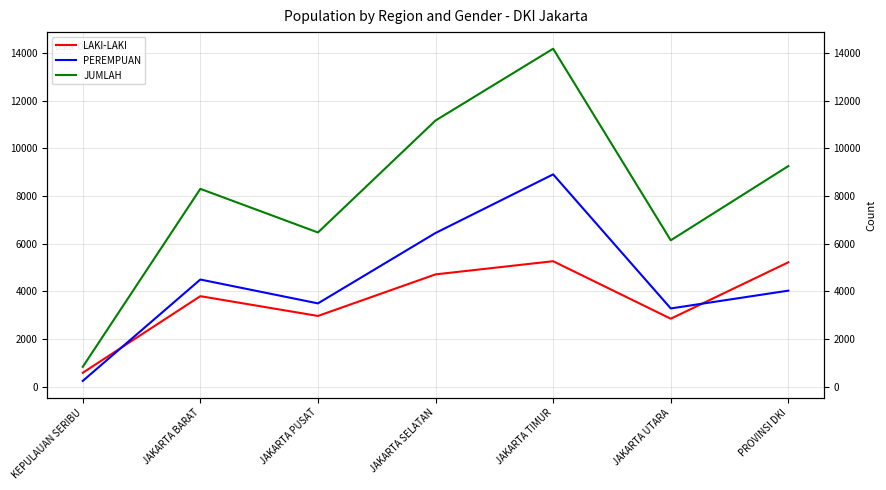

List the series in order of their overall mean, highest first.

JUMLAH, PEREMPUAN, LAKI-LAKI